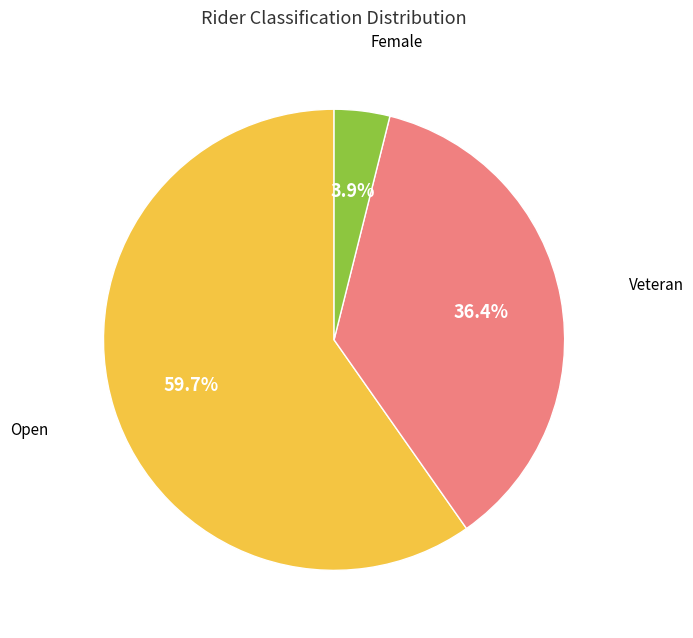

To the nearest percent, what is the average slice percentage?

33%